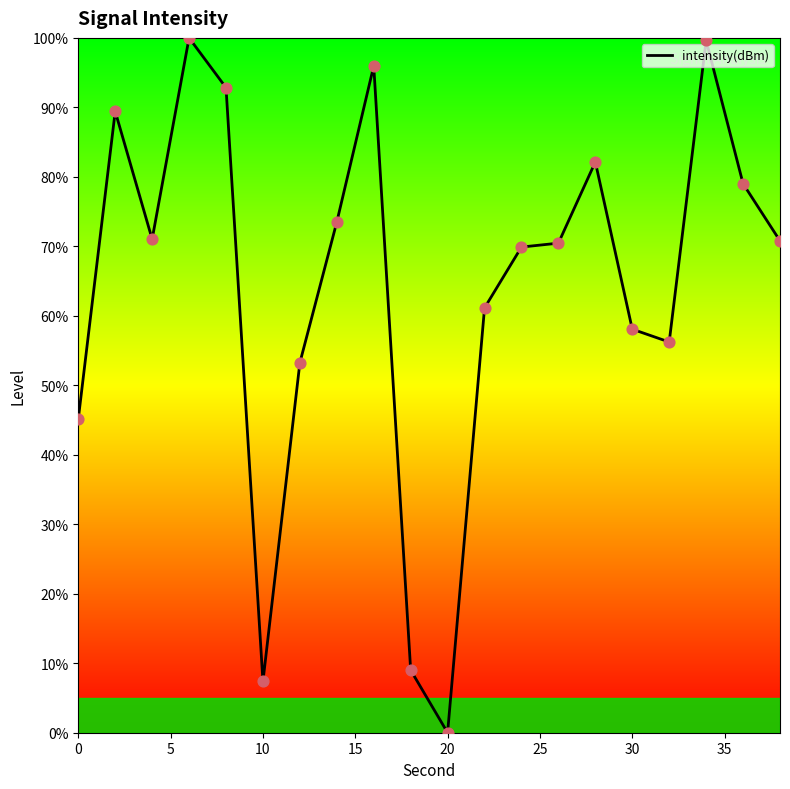

What is the maximum value shown in the chart?

100.0